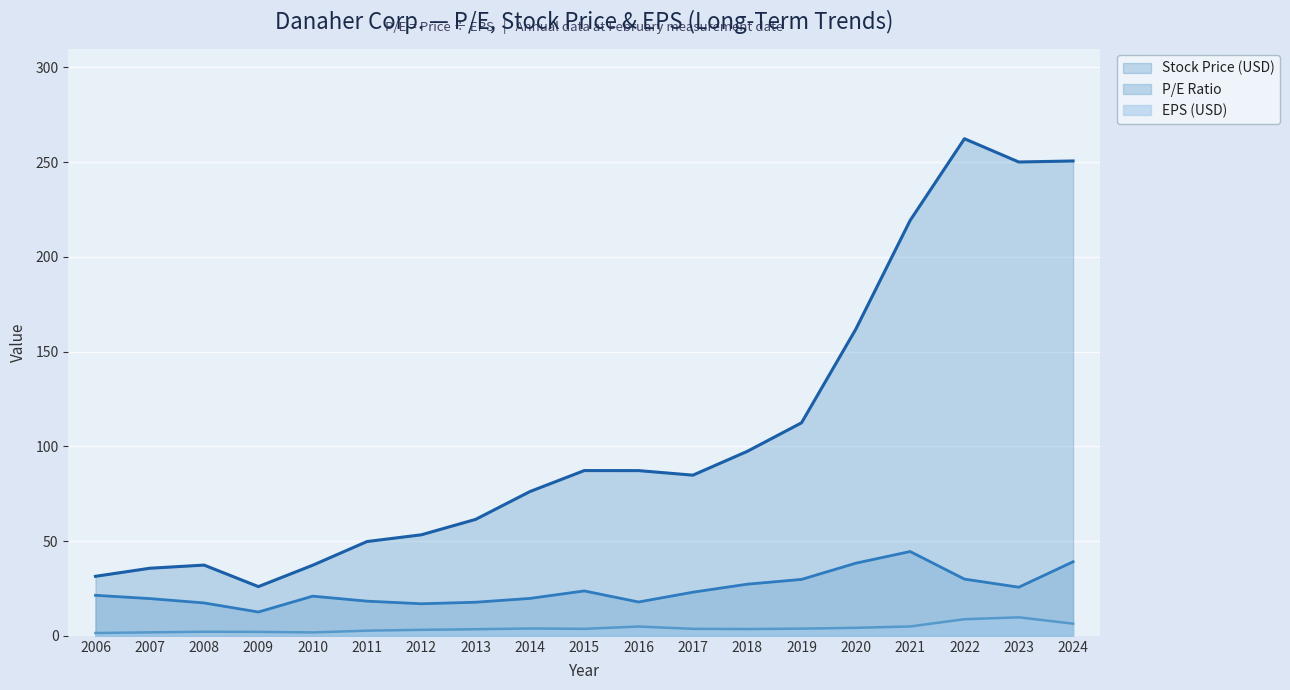

True or false: Stock Price (USD) and P/E Ratio intersect in this chart.

False